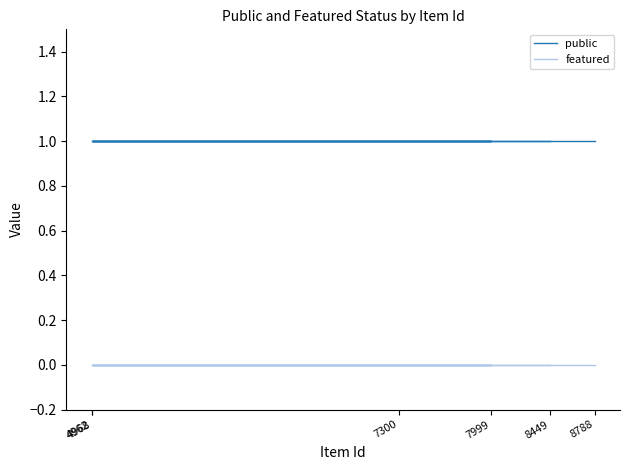

What position from the right is 7999?

3